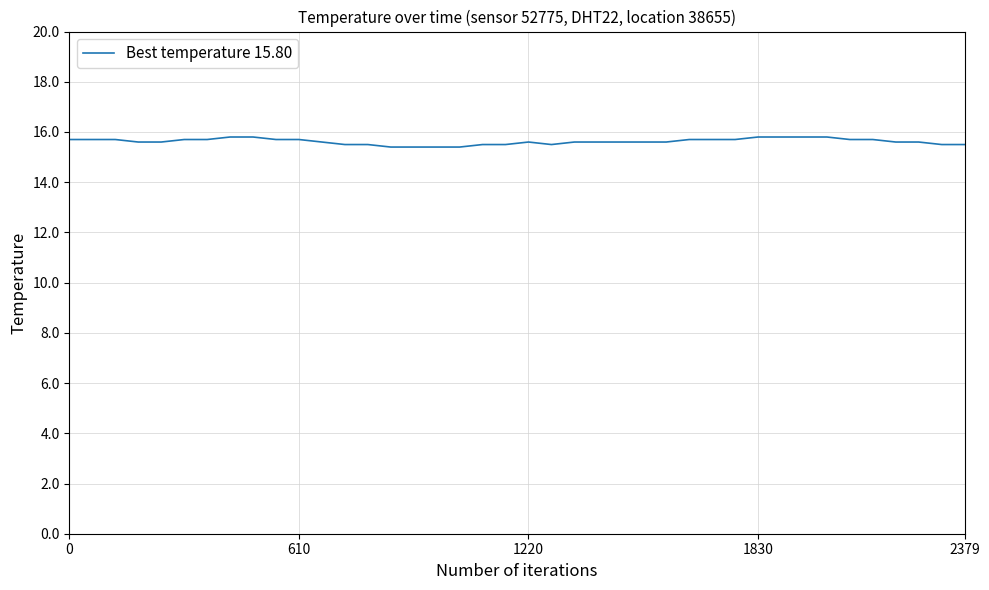

What is the maximum value shown in the chart?

15.8